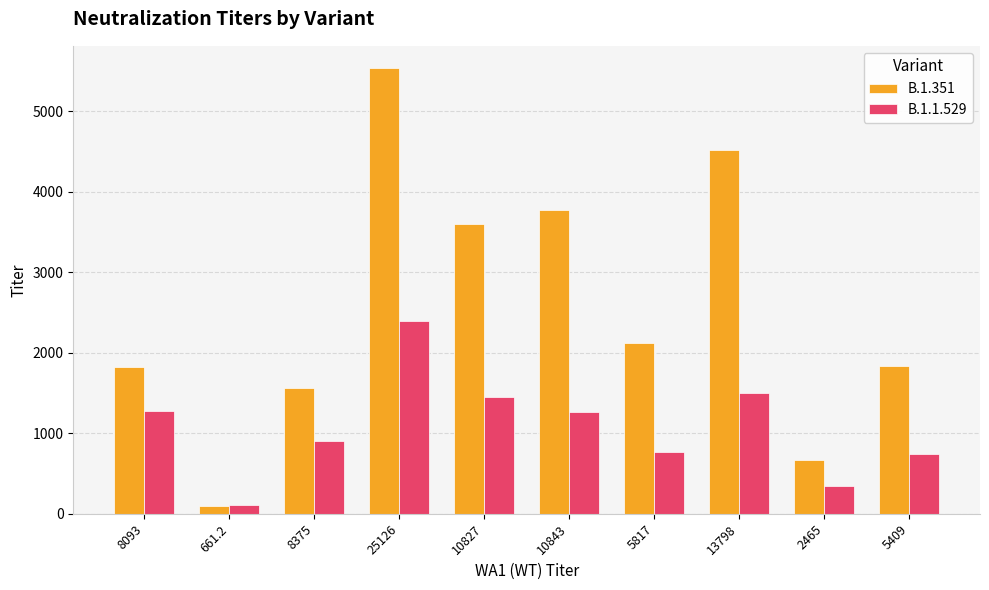

Which series has the largest range (max minus min)?

B.1.351